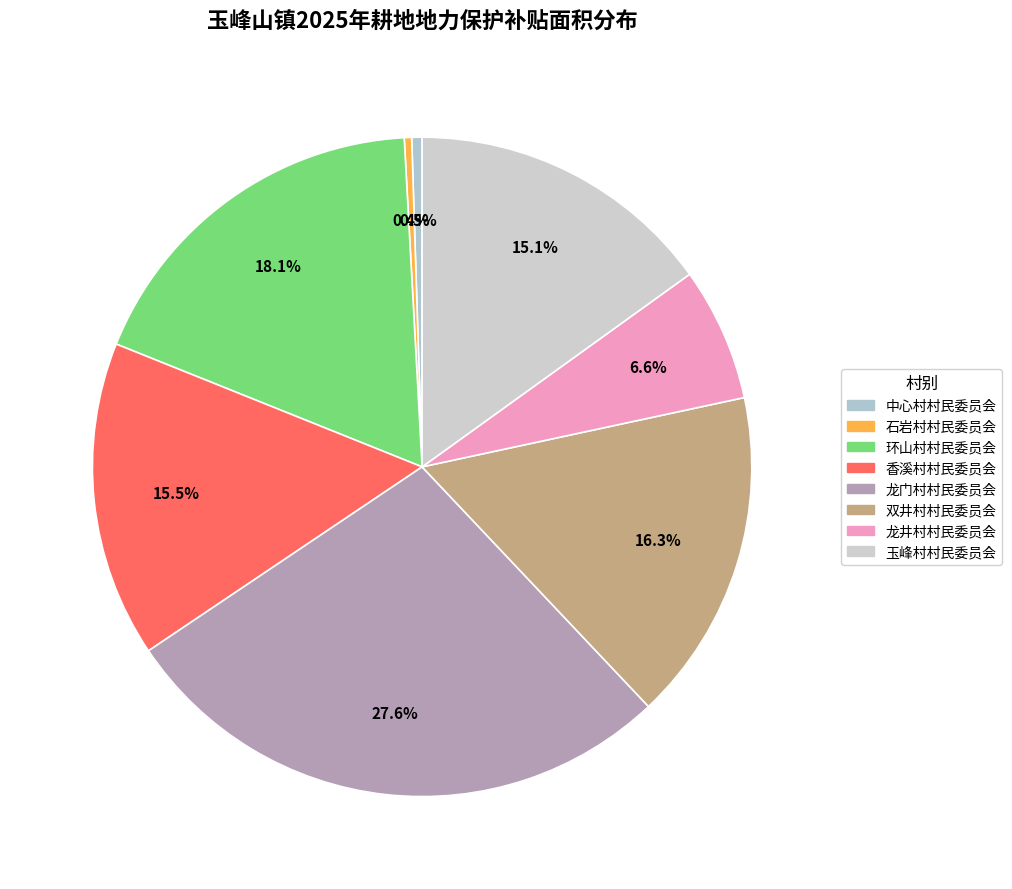

Is it true that 环山村村民委员会 is 32% of the pie?

False